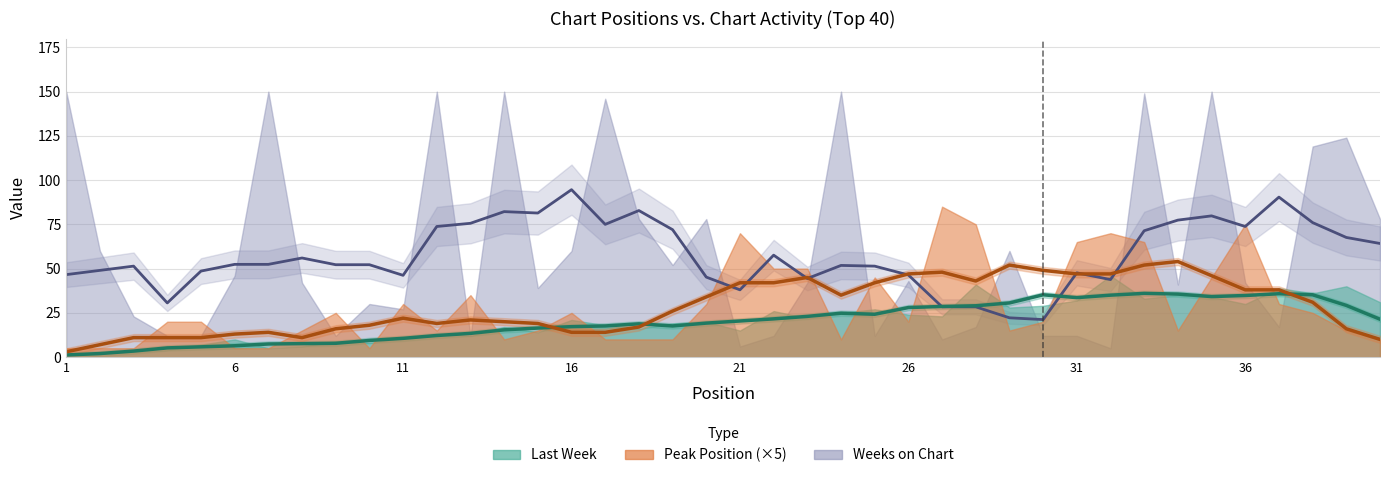

True or false: Last Week and Weeks on Chart intersect in this chart.

True